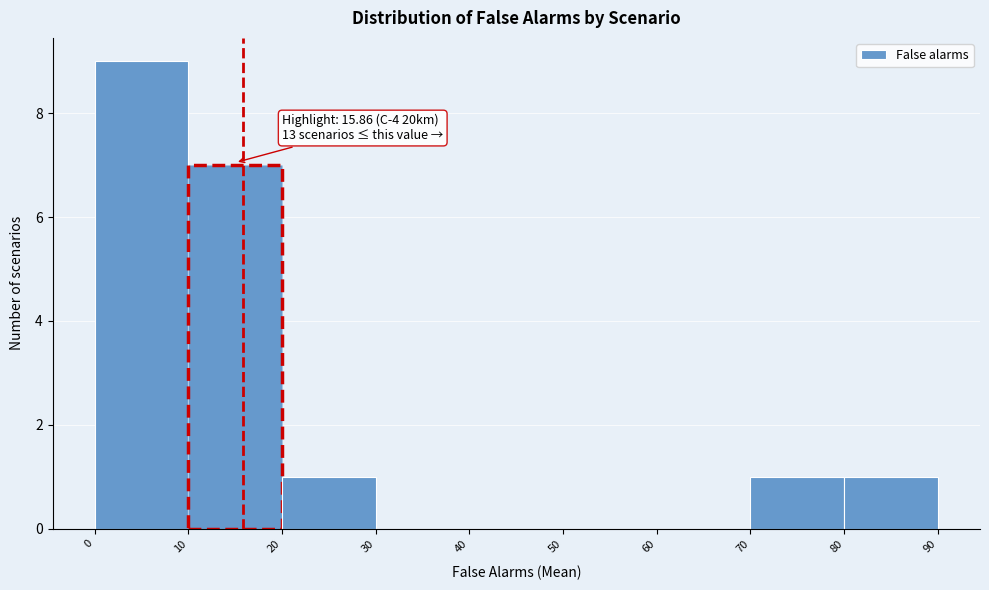

Which range on the x-axis has the tallest bar?

0 to 10